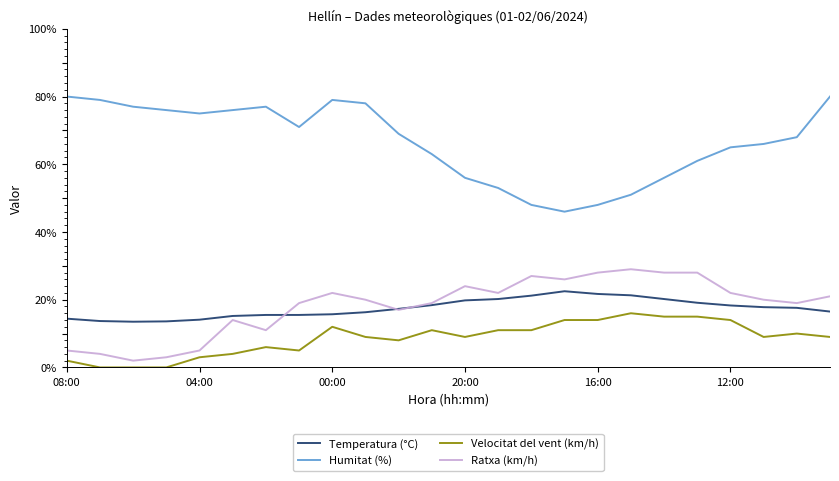

Count the number of categories in the chart.

24